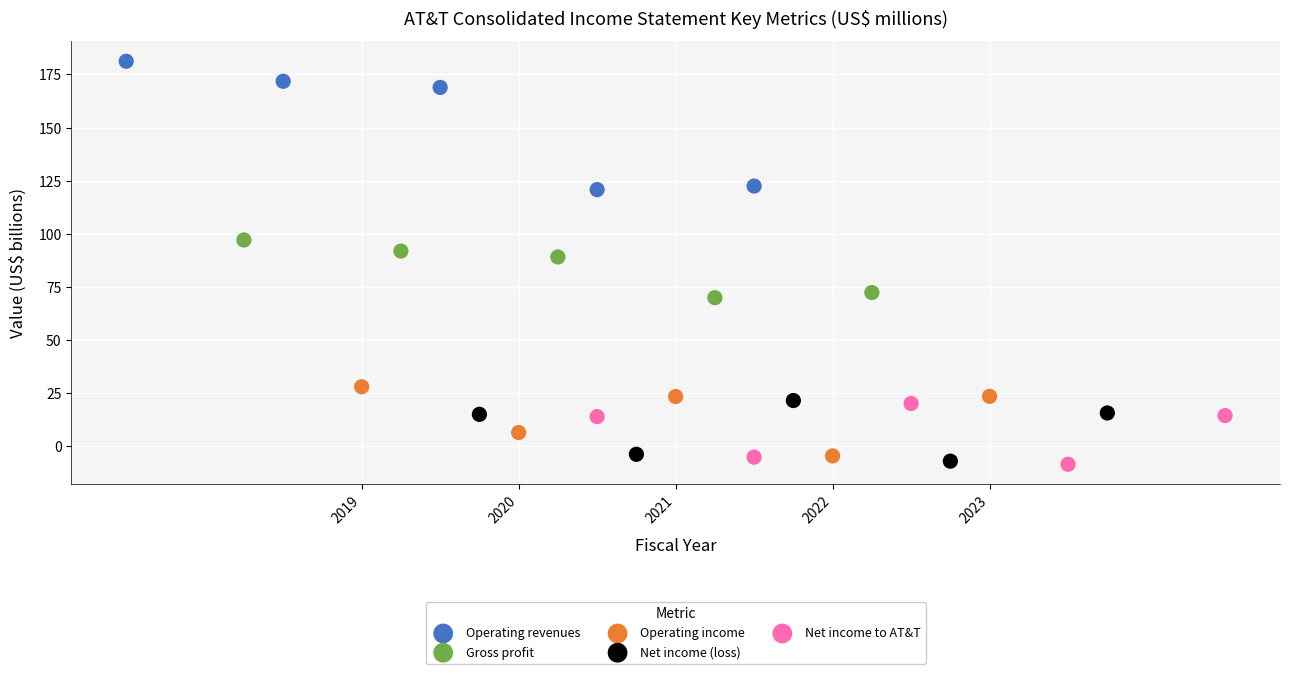

What are all the series names shown in the legend?

Operating revenues, Gross profit, Operating income, Net income (loss), Net income to AT&T